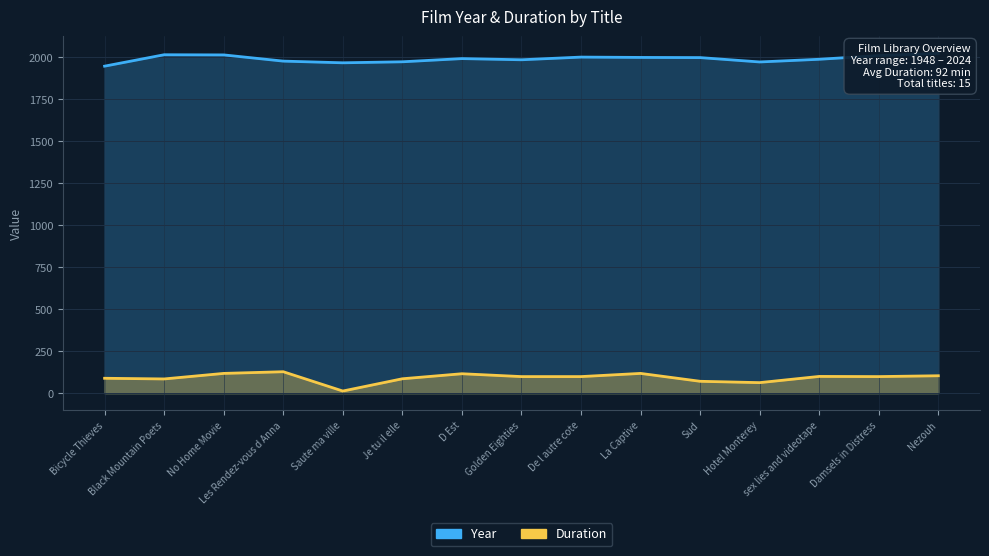

Which series changed the most between De l autre cote and Nezouh?

Year